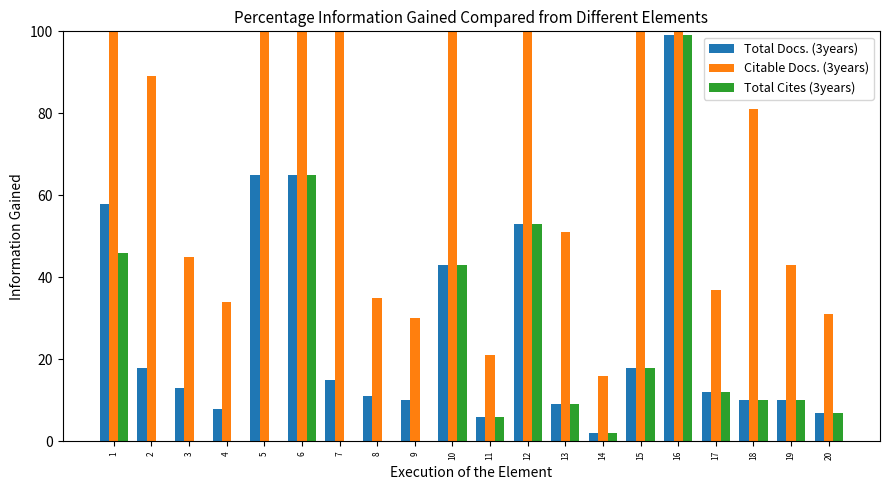

What is the value of the Total Docs. (3years) bar at the 6th from the left?

65